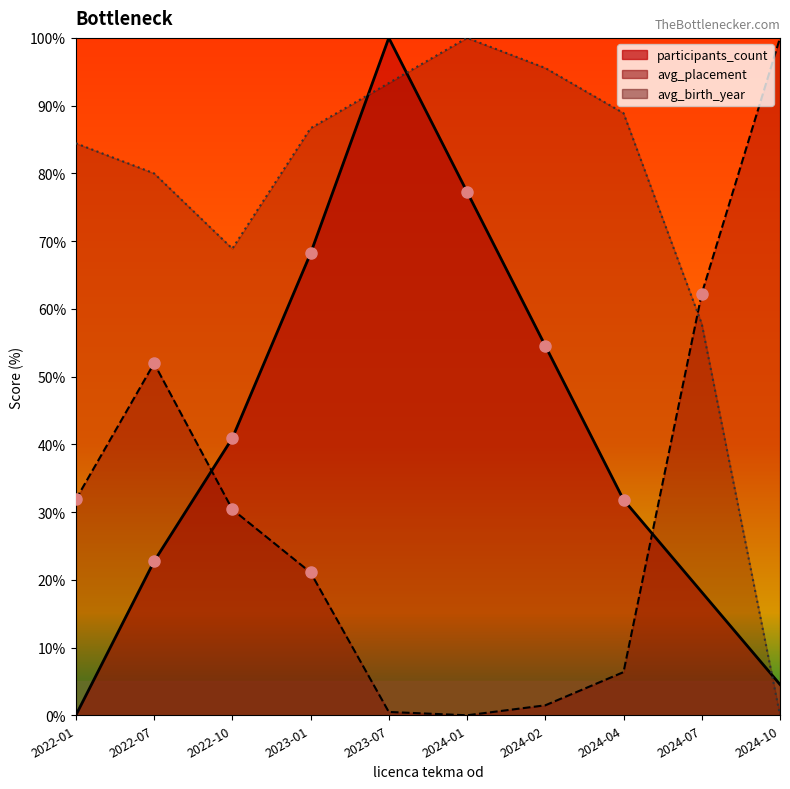

Is it true that avg_birth_year equals 88.9 at 2024-04?

True